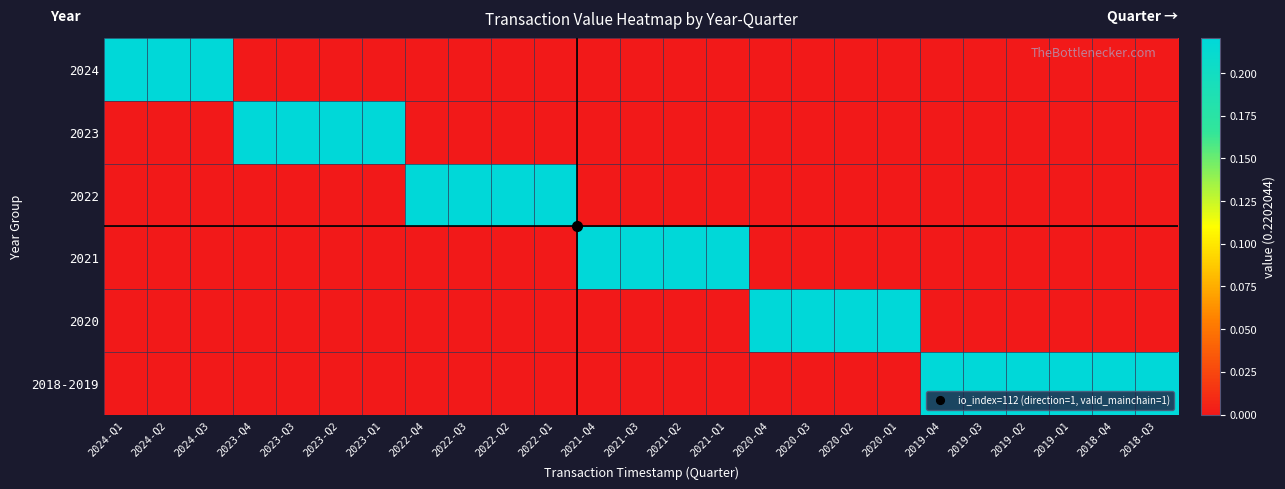

Rank the series by their maximum value, from lowest to highest.

2024, 2023, 2022, 2021, 2020, 2018-2019